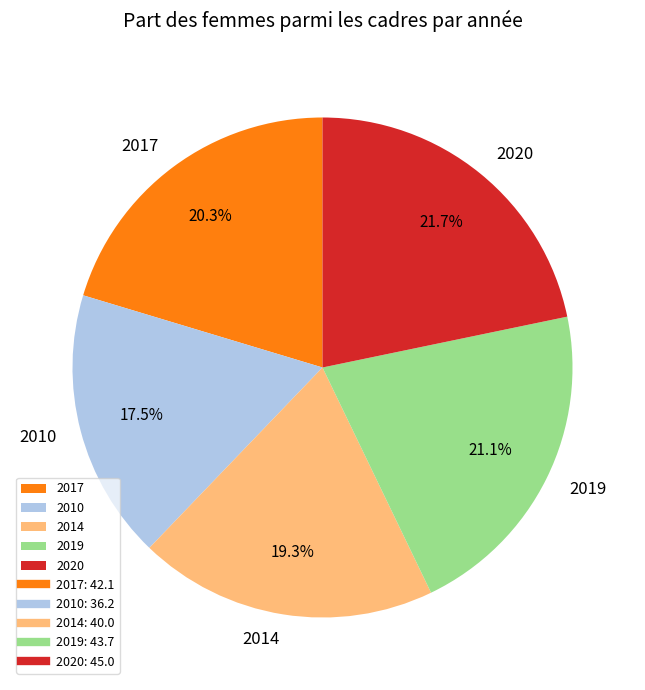

Rank the categories by value from lowest to highest.

2010, 2014, 2017, 2019, 2020